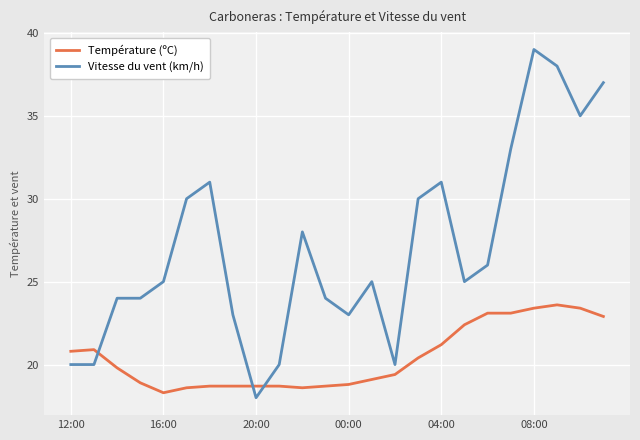

List the series in order of their overall mean, highest first.

Vitesse du vent (km/h), Température (ºC)